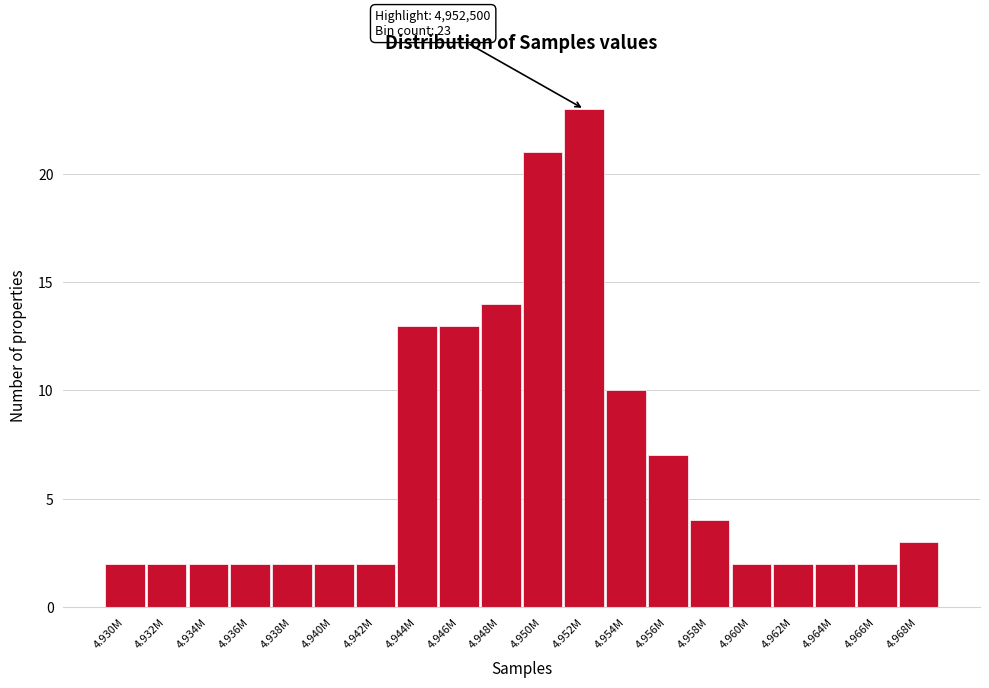

Reading left to right, what are all the values shown in this chart?

4.930M=2	4.932M=2	4.934M=2	4.936M=2	4.938M=2	4.940M=2	4.942M=2	4.944M=13	4.946M=13	4.948M=14	4.950M=21	4.952M=23	4.954M=10	4.956M=7	4.958M=4	4.960M=2	4.962M=2	4.964M=2	4.966M=2	4.968M=3